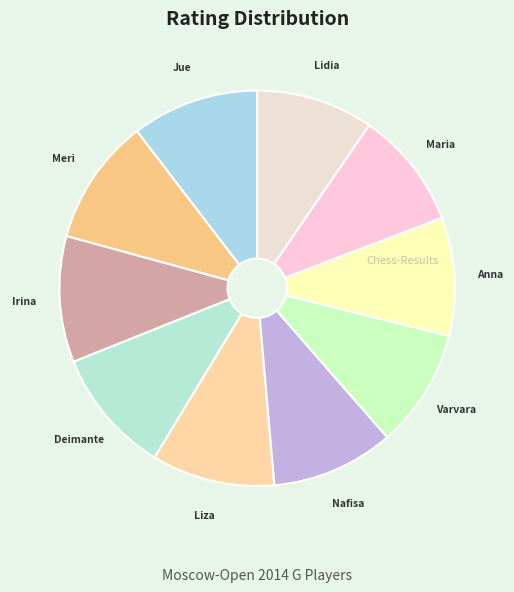

Count the number of slices in the pie.

10